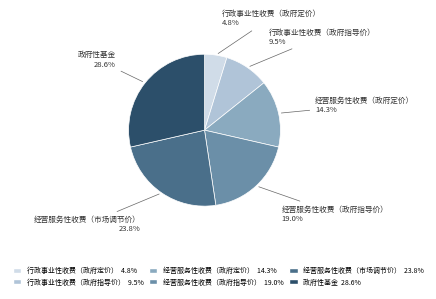

Which slice is the largest?

政府性基金